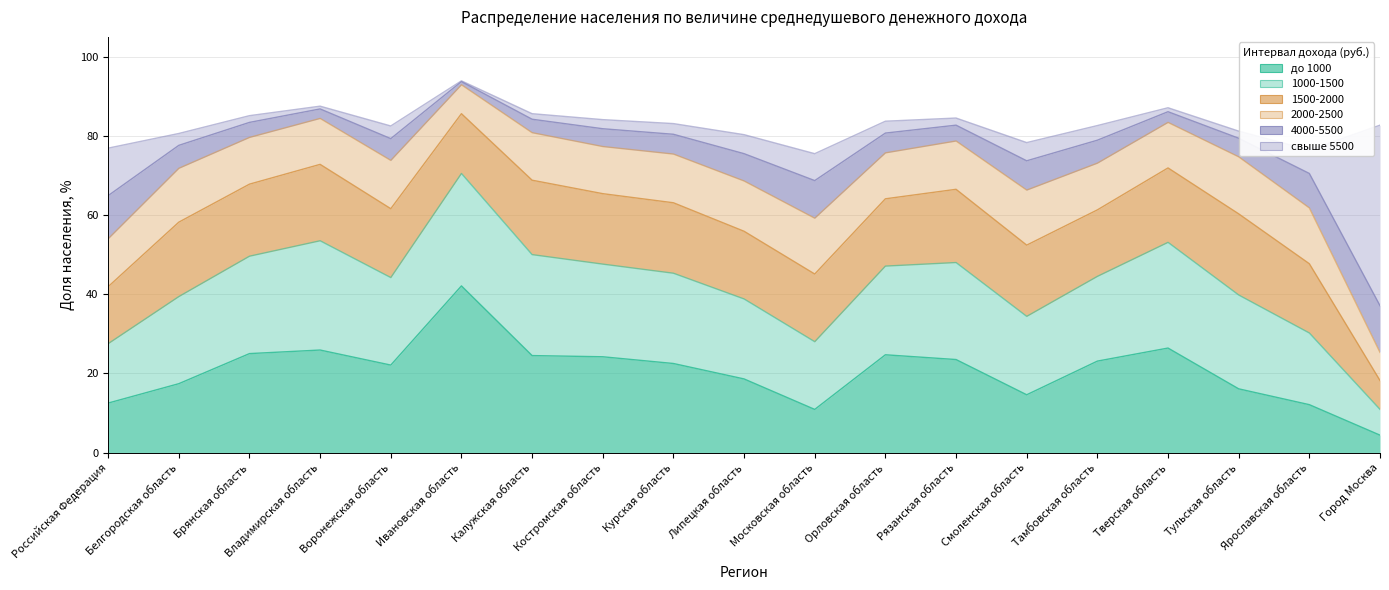

Reading left to right, list all the values displayed in this chart.

до 1000: 12.5	17.4	25.0	25.9	22.1	42.1	24.5	24.2	22.5	18.6	10.9	24.7	23.5	14.6	23.1	26.4	16.1	12.1	4.4
1000-1500: 15.0	22.0	24.6	27.6	22.1	28.4	25.5	23.4	22.8	20.2	17.1	22.4	24.5	19.8	21.4	26.7	23.7	18.1	6.5
1500-2000: 14.4	18.8	18.2	19.3	17.4	15.1	18.8	17.8	17.8	17.1	17.1	17.0	18.5	18.0	16.8	18.8	20.5	17.5	7.3
2000-2500: 12.1	13.6	11.8	11.6	12.2	7.3	12.0	11.9	12.3	12.7	14.1	11.6	12.2	13.9	11.8	11.5	14.4	14.1	7.1
4000-5500: 10.9	5.8	3.8	2.4	5.5	0.8	3.4	4.5	5.0	6.9	9.5	5.0	4.0	7.4	5.8	2.7	4.7	8.7	11.8
свыше 5500: 12.0	3.0	1.7	0.7	3.2	0.2	1.4	2.3	2.7	4.8	6.8	3.0	1.8	4.6	3.7	1.0	1.8	5.9	45.6